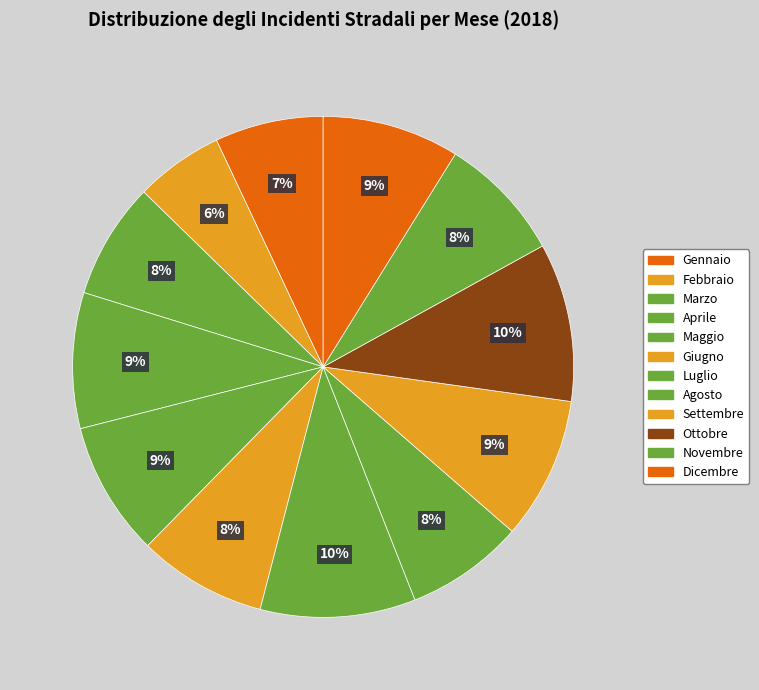

To the nearest percent, what is the difference between the Marzo and Settembre slice percentages?

2%